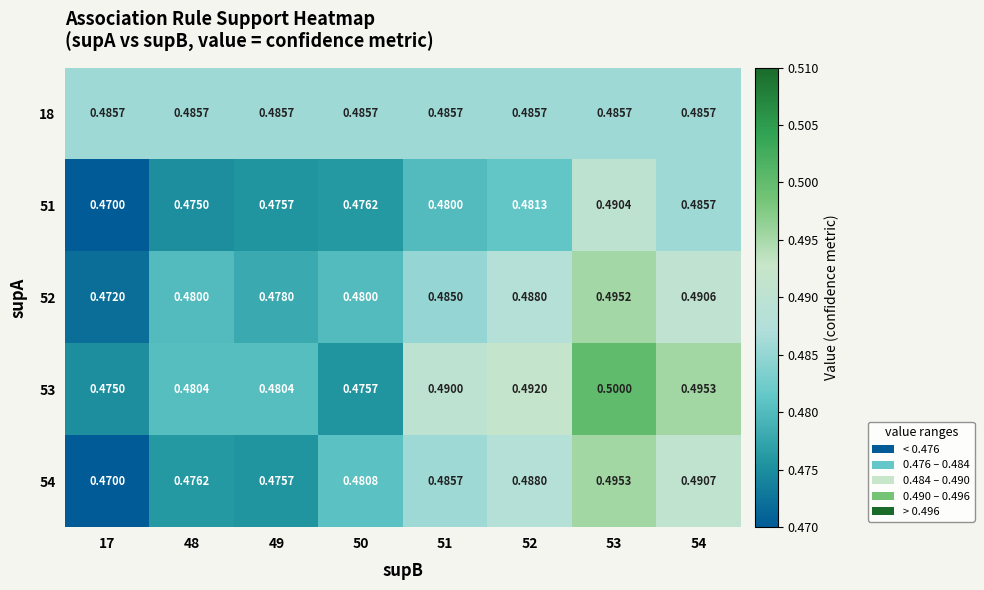

What is the total value across all series at 50?

2.4